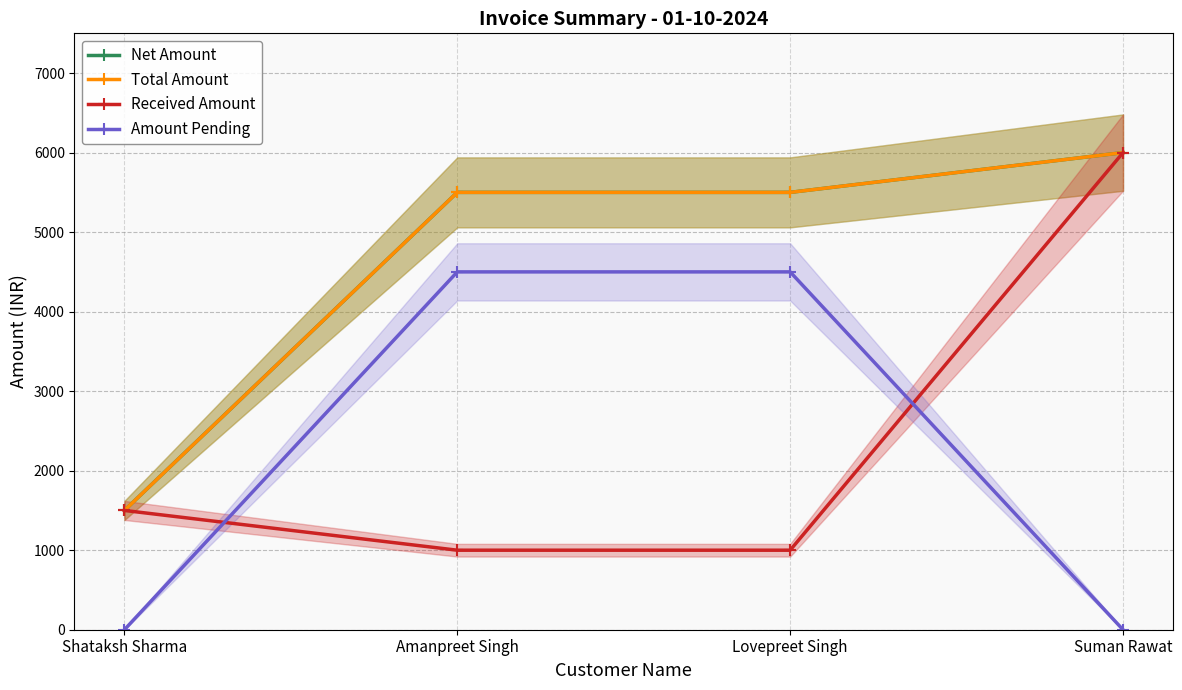

What is the value of the Net Amount point at the 3rd from the left?

5500